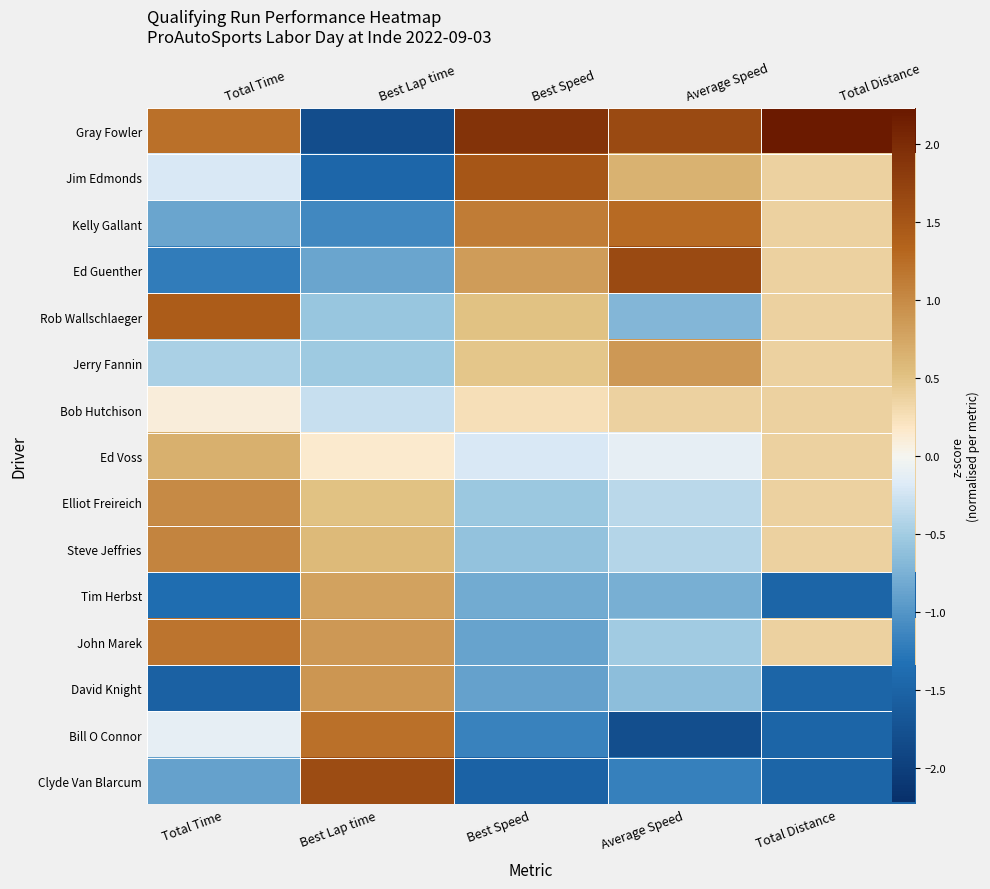

How many data points in Bob Hutchison are less than 0?

1